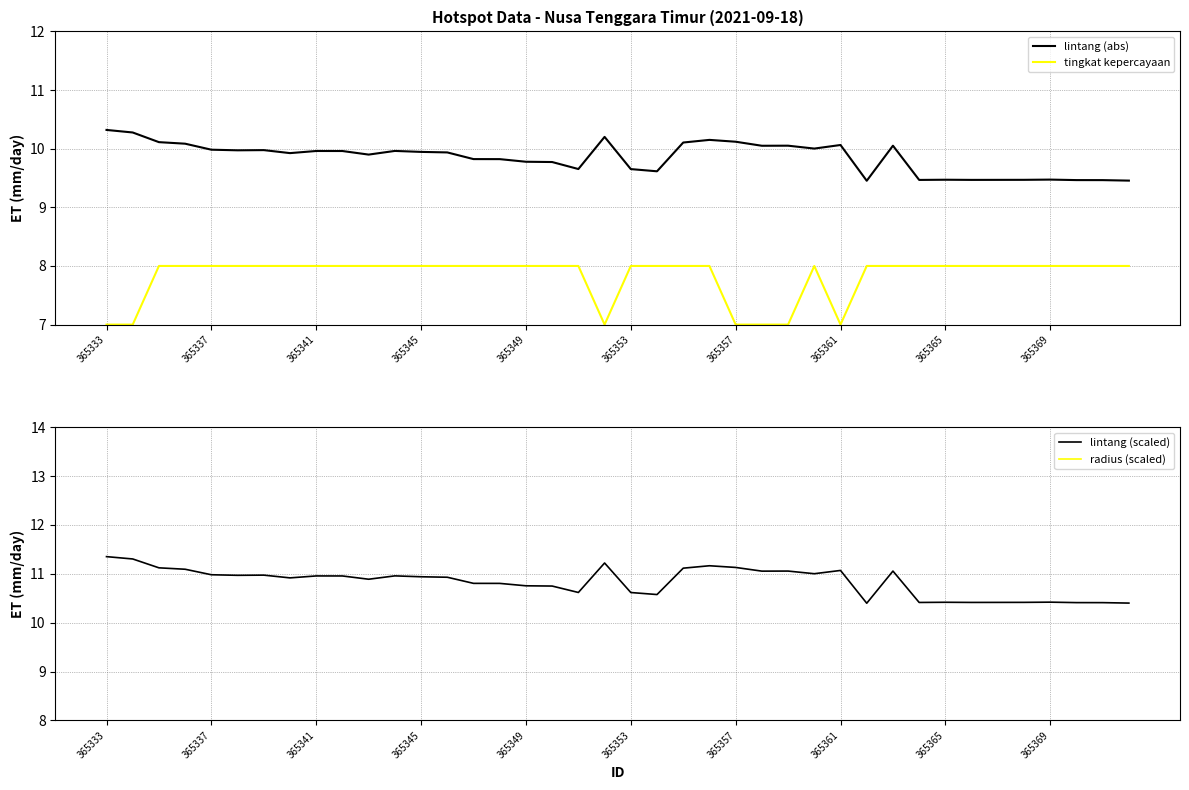

Count the number of categories in the chart.

40